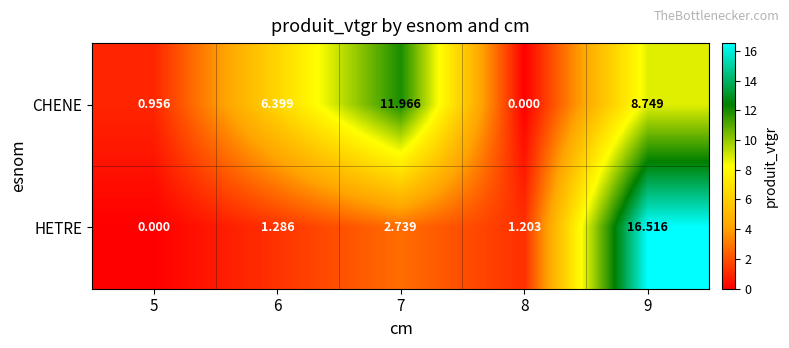

Which series has the largest range (max minus min)?

HETRE